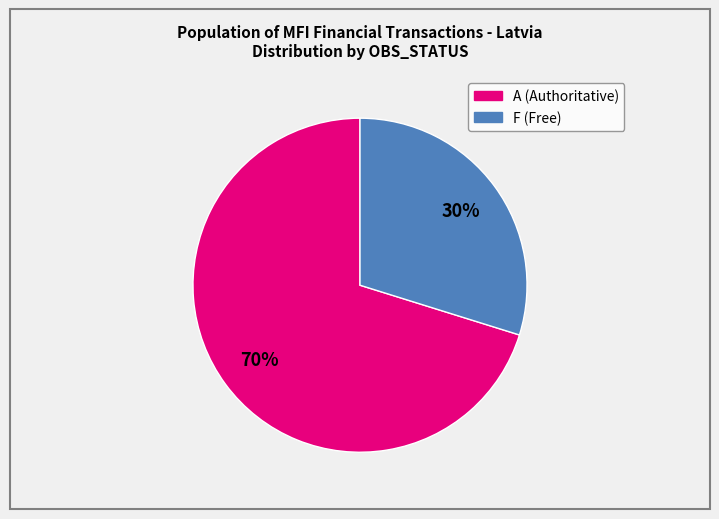

What percentage is the F slice, to the nearest percent?

30%